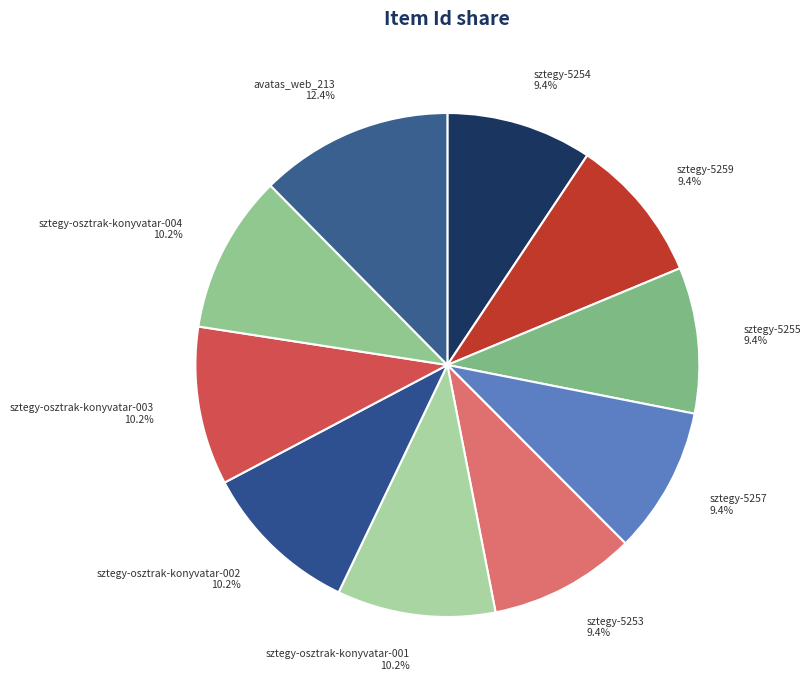

To the nearest percent, what is the difference between the largest and smallest slice percentages?

3%